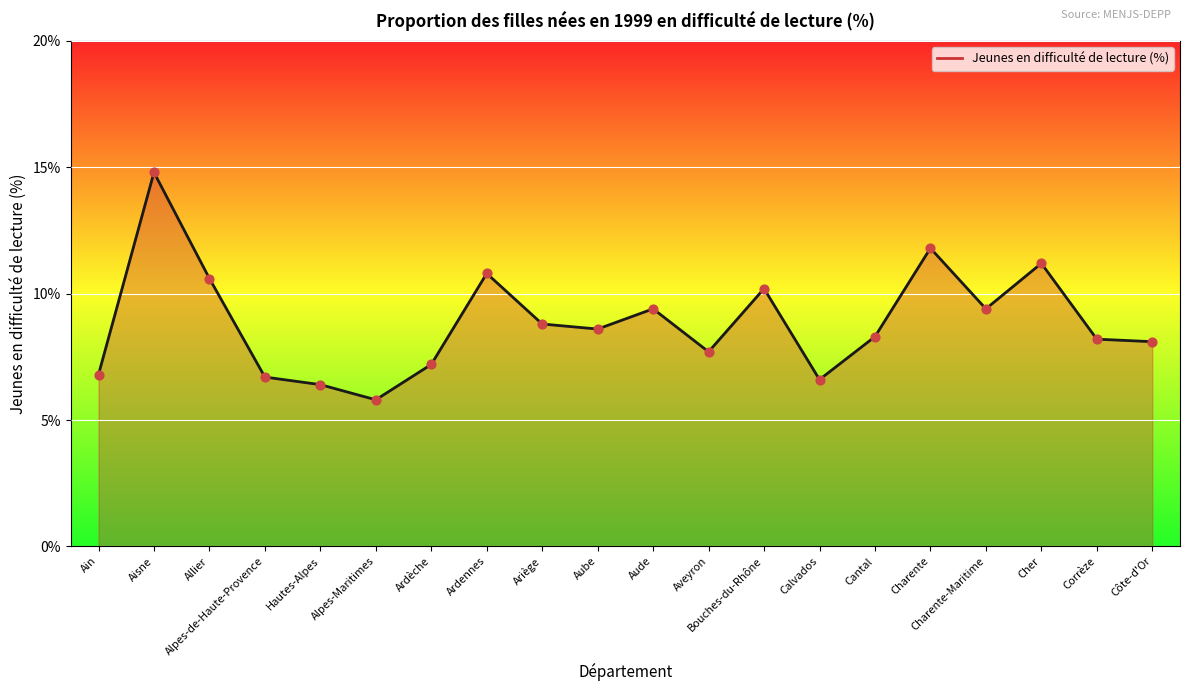

What is the change in value from Alpes-de-Haute-Provence to Alpes-Maritimes?

-0.9